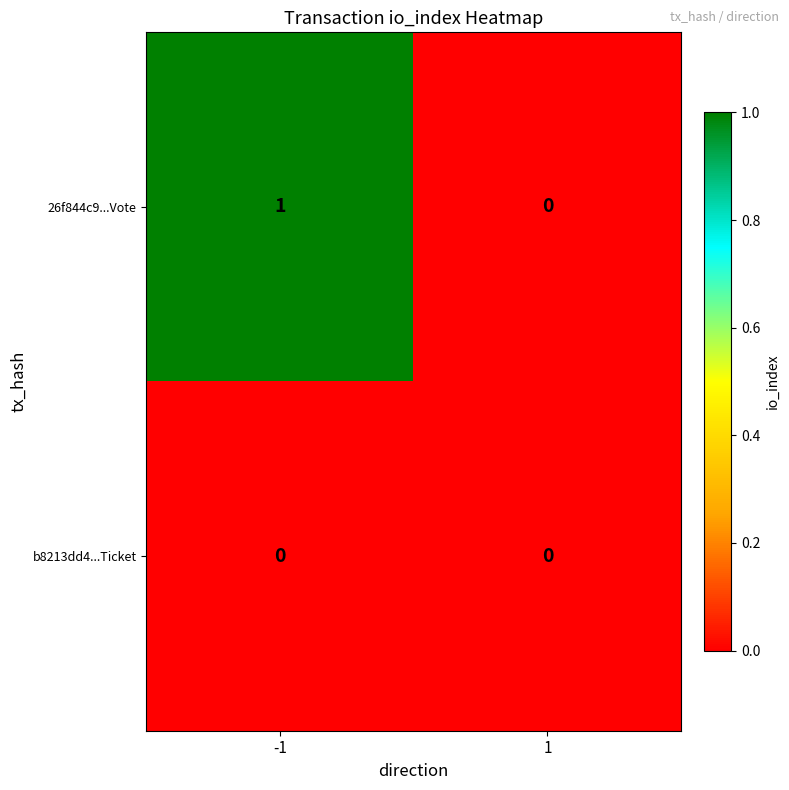

How many distinct data groups are displayed?

2